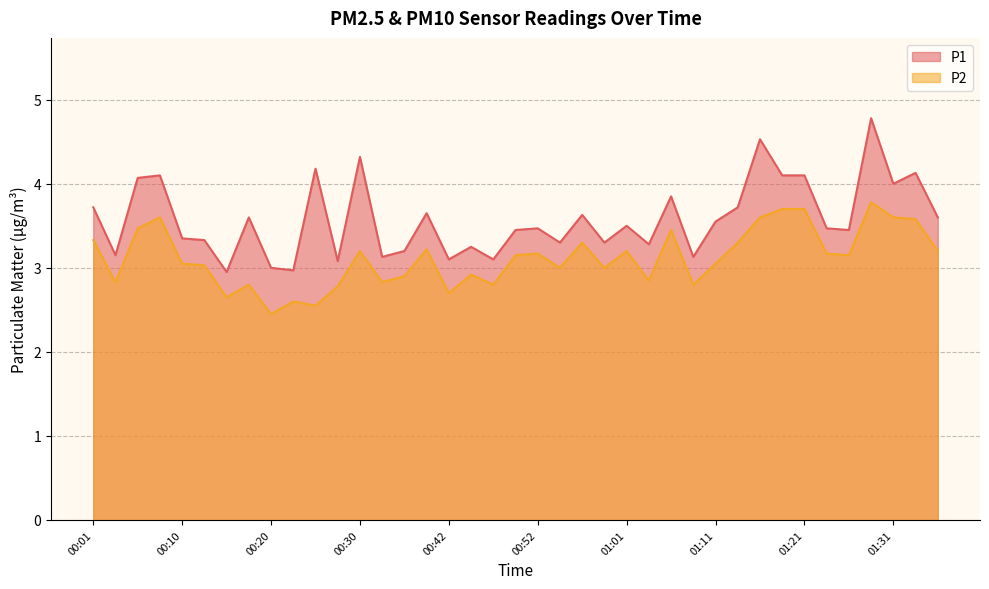

The P1 series shows 5.3 at 00:42. True or false?

False